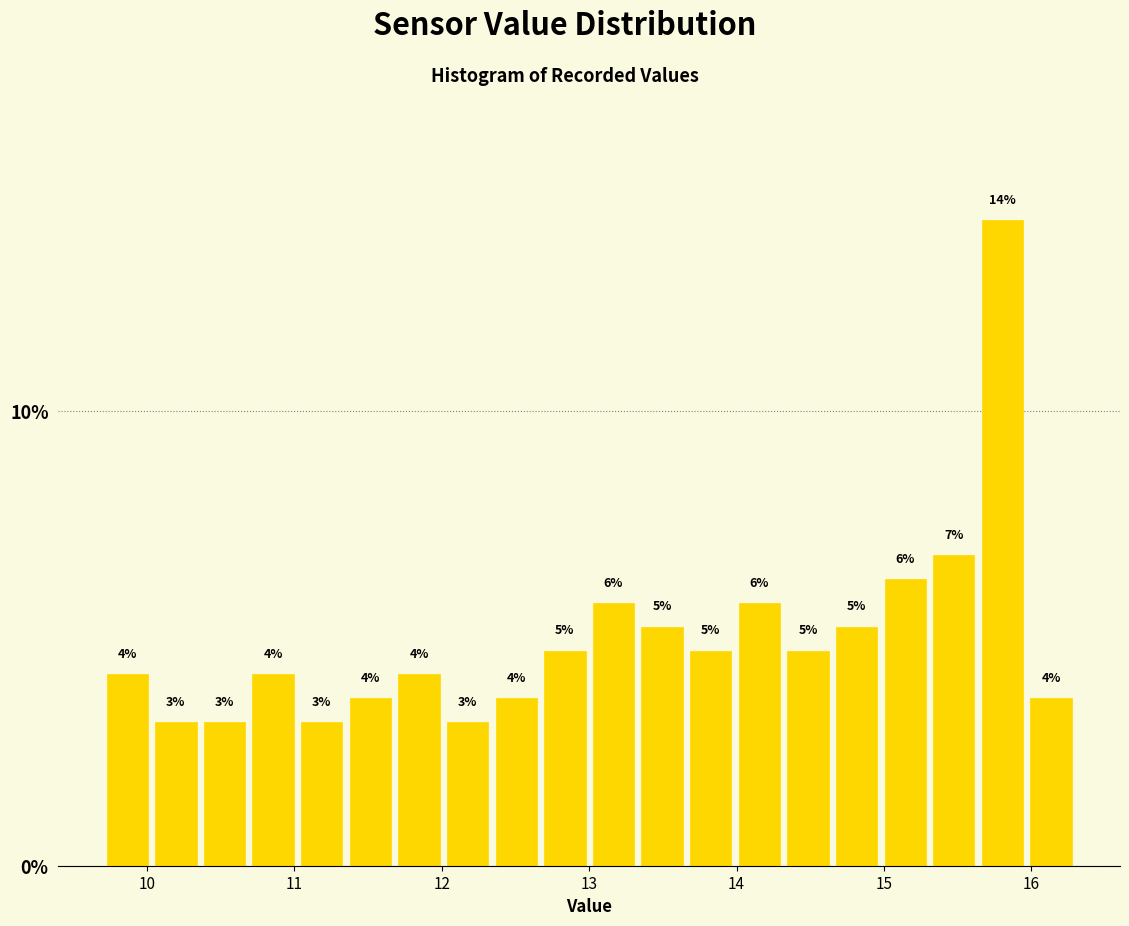

Around what value on the x-axis is the tallest bar? Give the approximate position of its centre, as read against the axis.

15.8